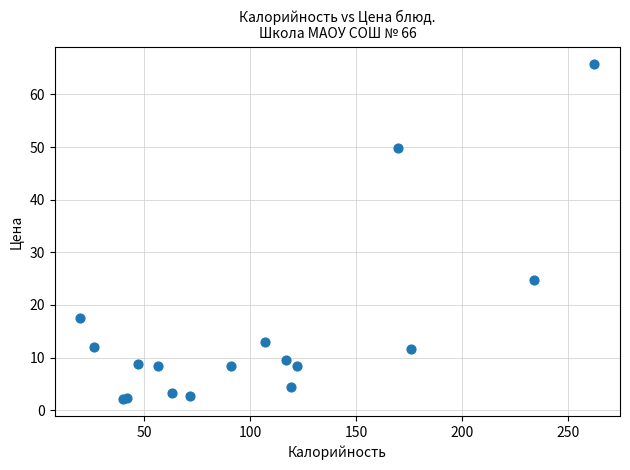

What Y value in the scatter plot is closest to 33?

24.8